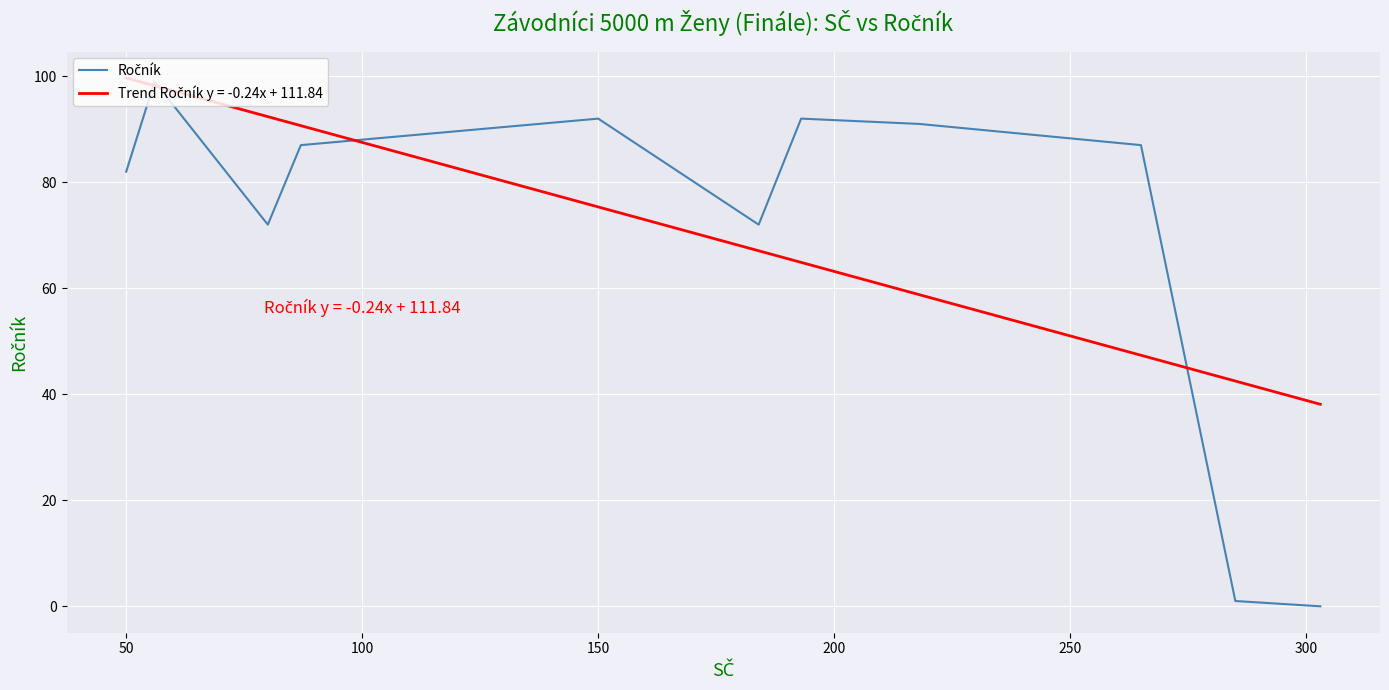

The value at 8 is 28. True or false?

False